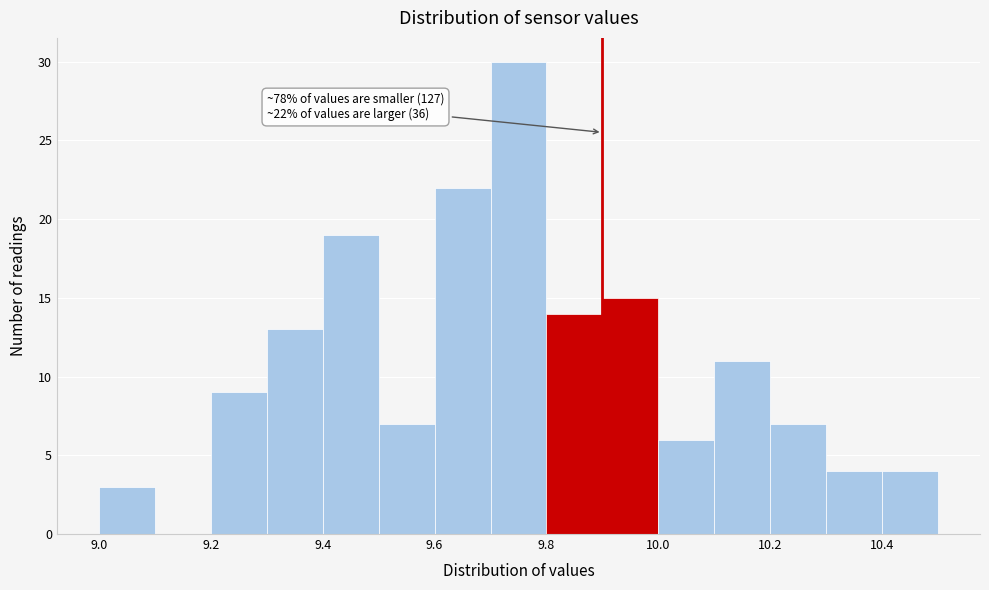

Over which range of the x-axis is the bar tallest?

9.7 to 9.8